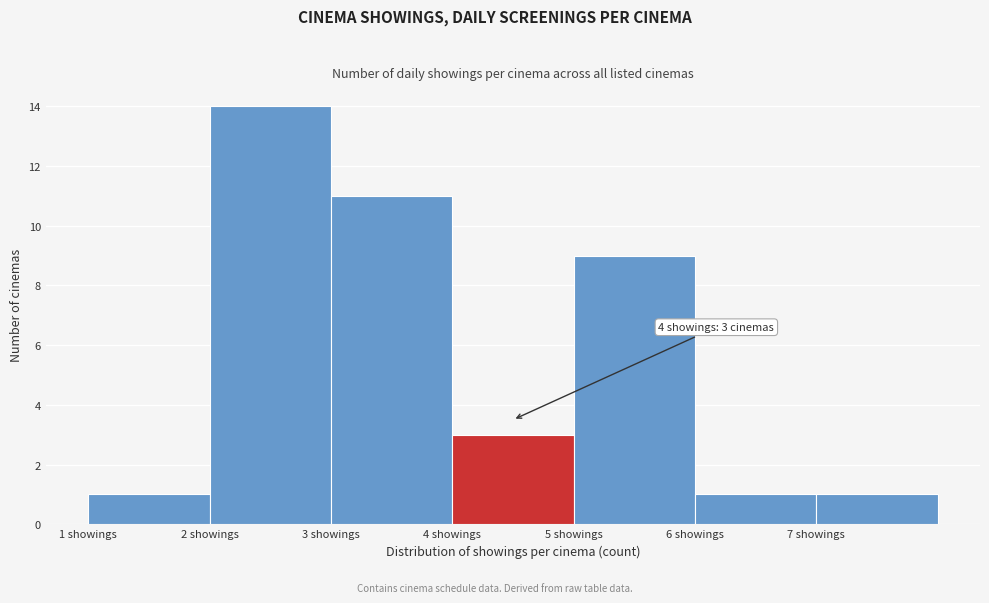

Over which range of the x-axis is the bar tallest?

2 to 3